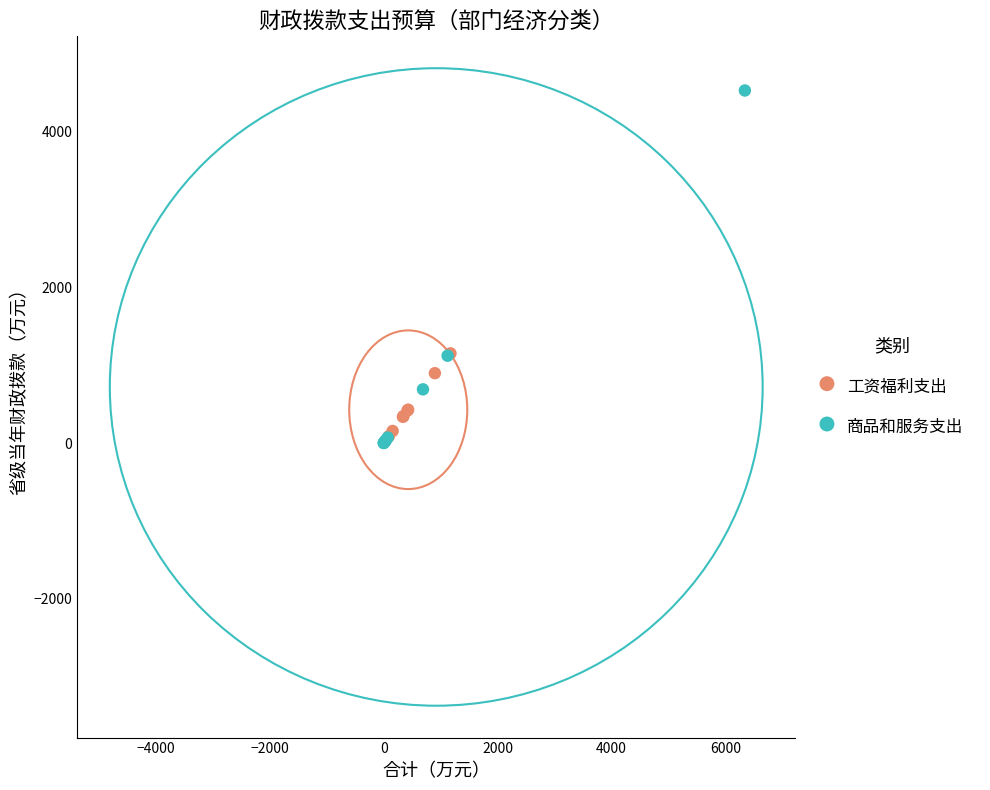

Which series has the largest Y range (max minus min)?

商品和服务支出